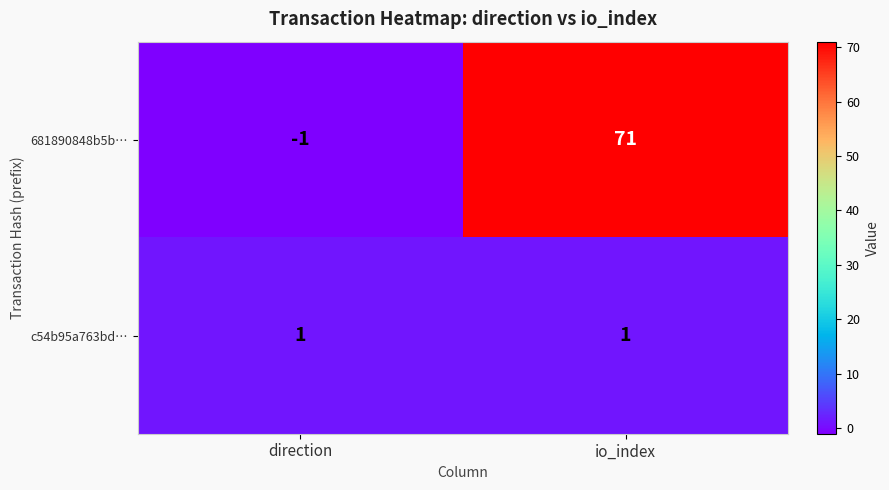

Rank the series at io_index from lowest to highest value.

c54b95a763bd…, 681890848b5b…